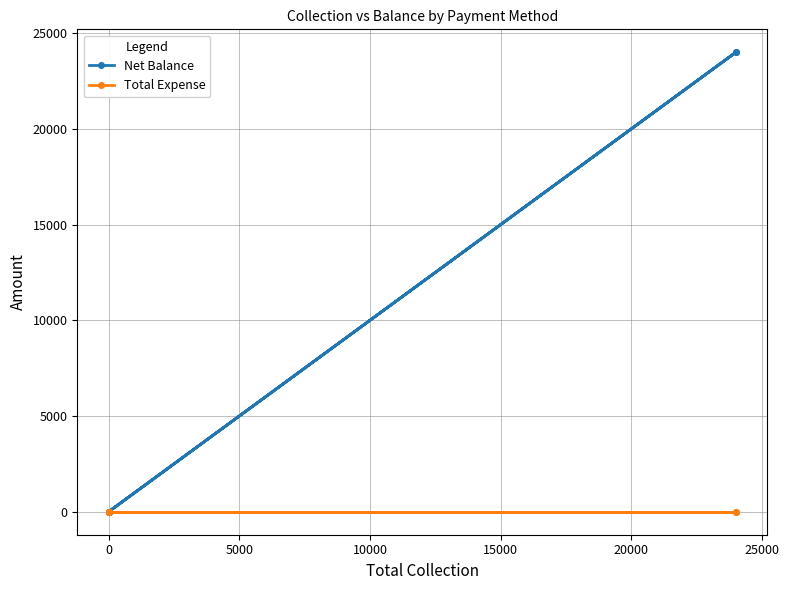

Reading left to right, extract all data points from this chart.

Net Balance: 0	0	24000	0	0	24000
Total Expense: 0	0	0	0	0	0